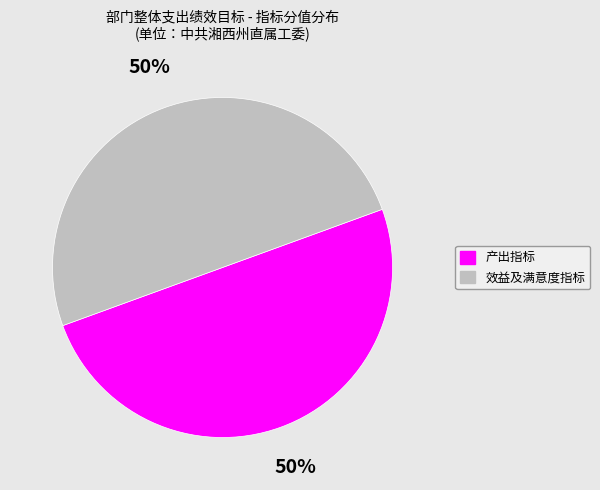

To the nearest percent, what is the average slice percentage?

50%